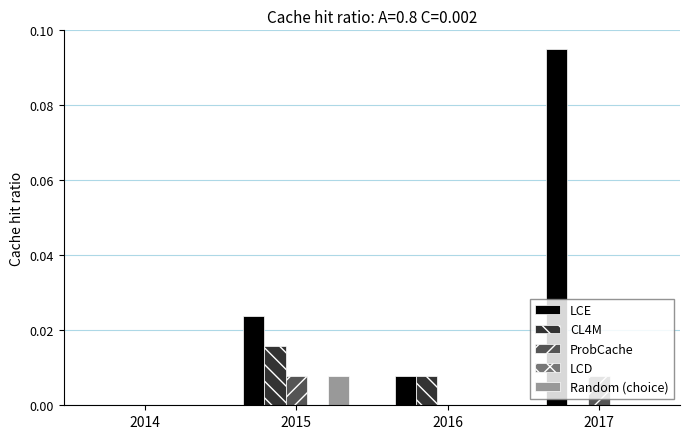

Is it true that LCE equals 0.0 at 2016?

True